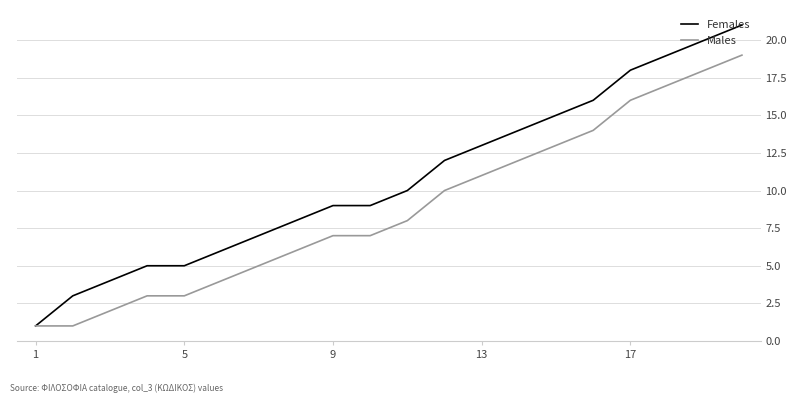

Which series has the widest spread of values?

Females